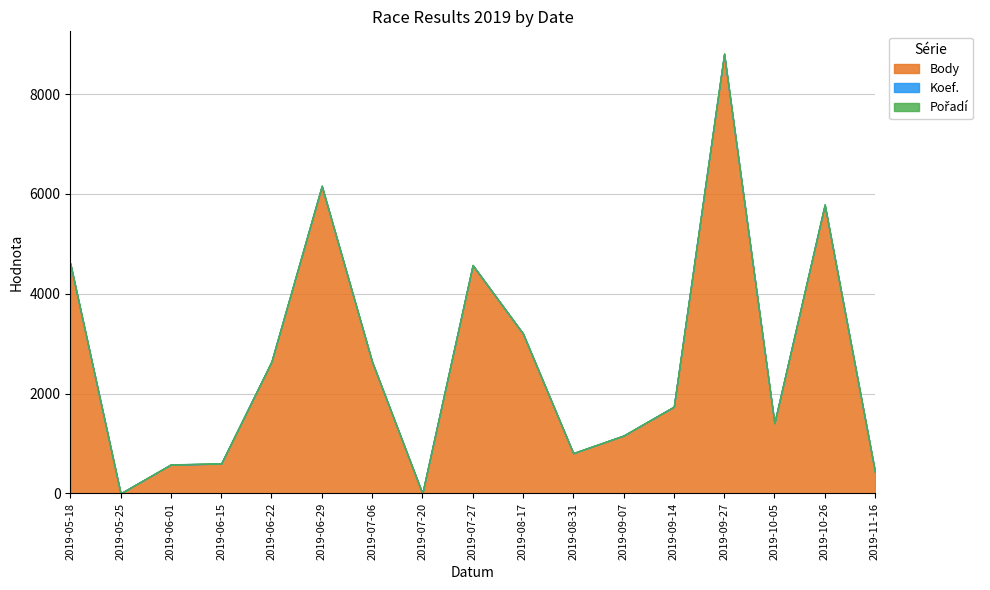

True or false: Body and Pořadí cross at least once.

False